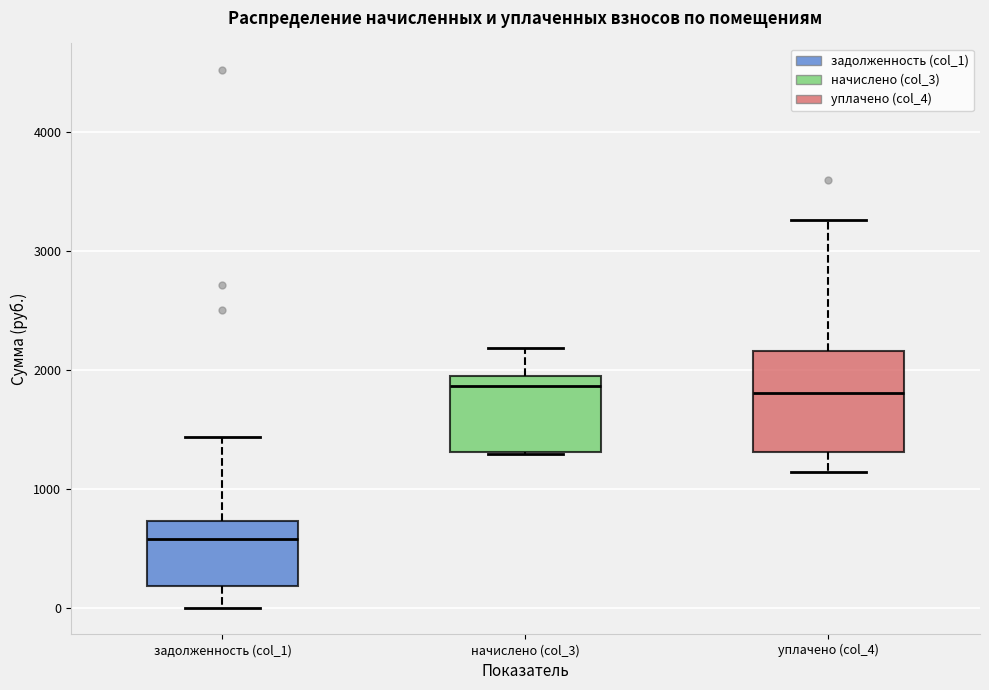

Reading left to right, transcribe this box plot: for each box, give where its median line is, the range the box spans, and where its two whiskers end, as read against the y-axis. The values are not printed on the chart, so give them approximately, as read against the axis.

задолженность (col_1): median 600, box 200 to 700, whiskers 0 to 1400
начислено (col_3): median 1900, box 1300 to 2000, whiskers 1300 to 2200
уплачено (col_4): median 1800, box 1300 to 2200, whiskers 1100 to 3300